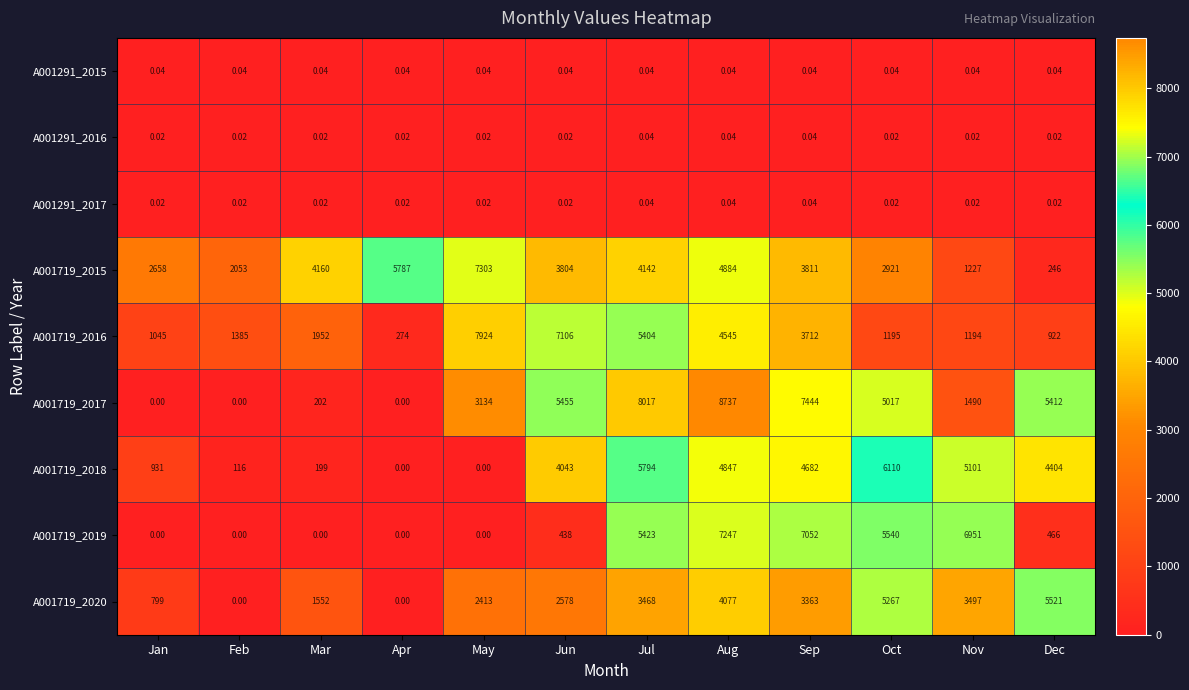

At which label does A001719_2020 first exceed 3363?

Jul